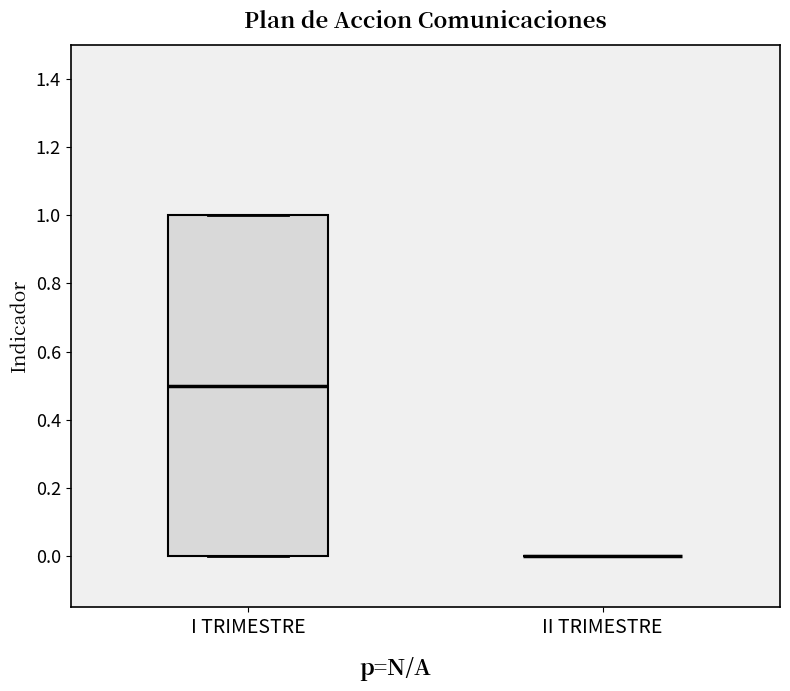

Where does the median line of the box for I TRIMESTRE sit on the y-axis? The values are not printed on the chart, so give them approximately, as read against the axis.

0.5